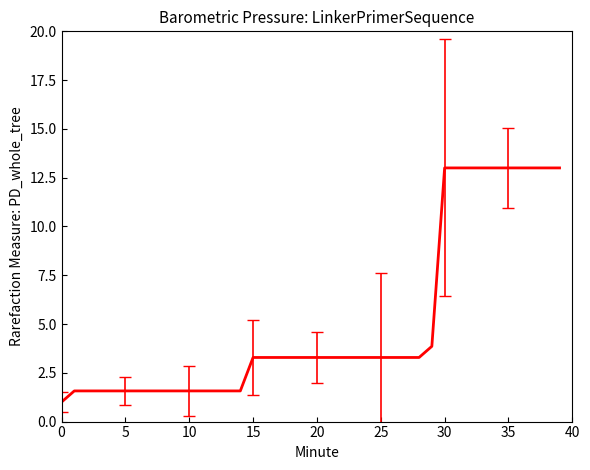

What is the average value?

5.1